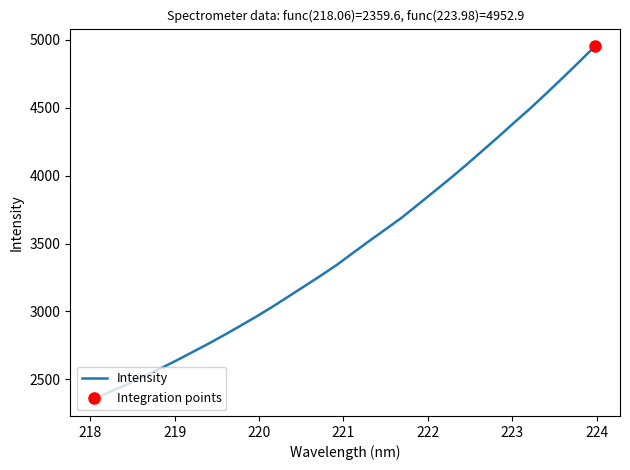

What is the greatest value displayed?

4952.9